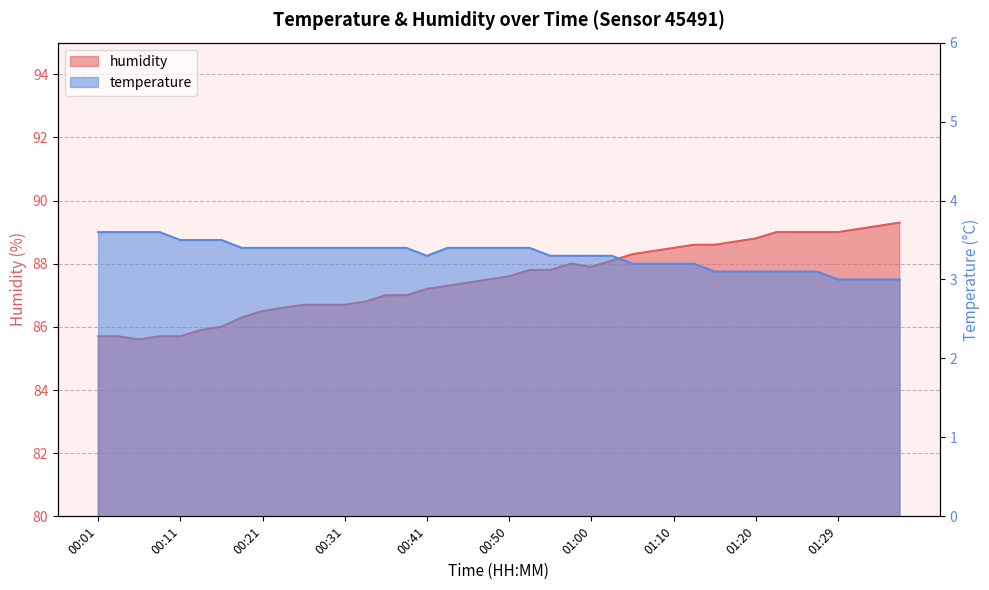

How many interior local peaks does the humidity series have?

1